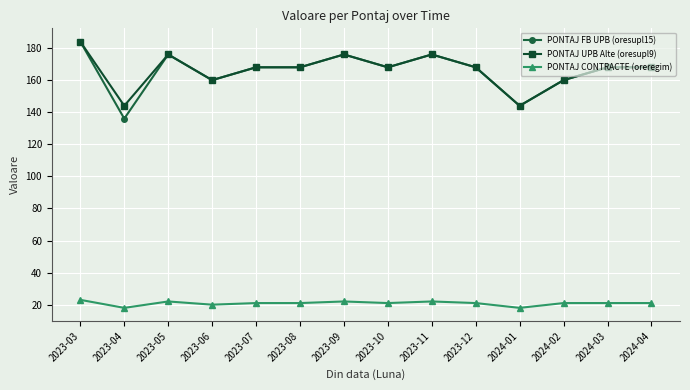

Count the number of categories in the chart.

14